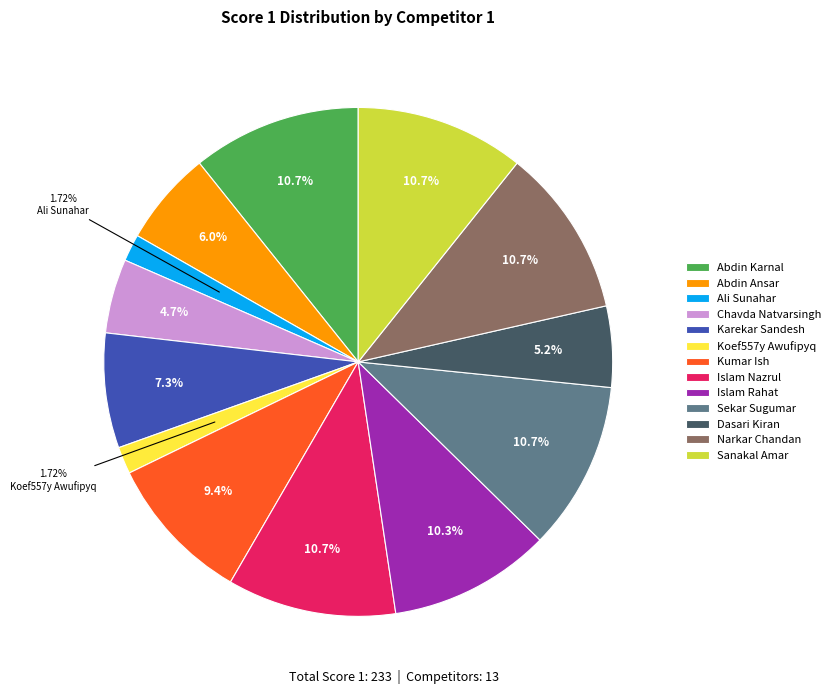

How many segments does this pie chart have?

13